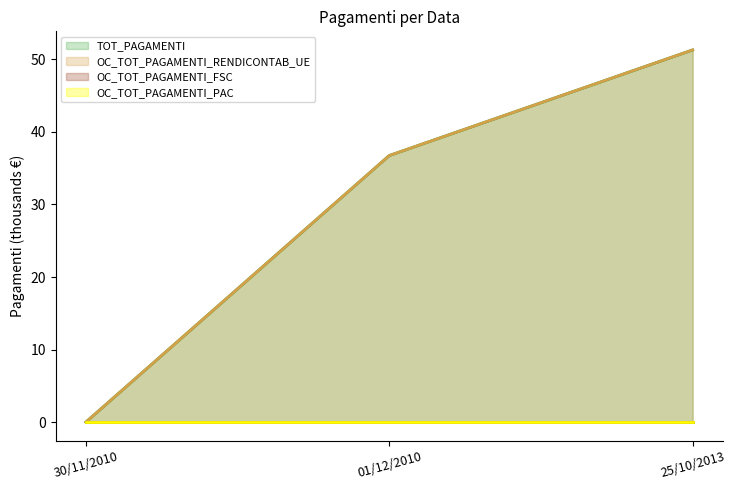

Reading right to left, what are all the values shown in this chart?

TOT_PAGAMENTI (line): 51.3	36.8	0.0
OC_TOT_PAGAMENTI_RENDICONTAB_UE (line): 51.3	36.8	0.0
OC_TOT_PAGAMENTI_FSC (line): 0.0	0.0	0.0
OC_TOT_PAGAMENTI_PAC (line): 0.0	0.0	0.0